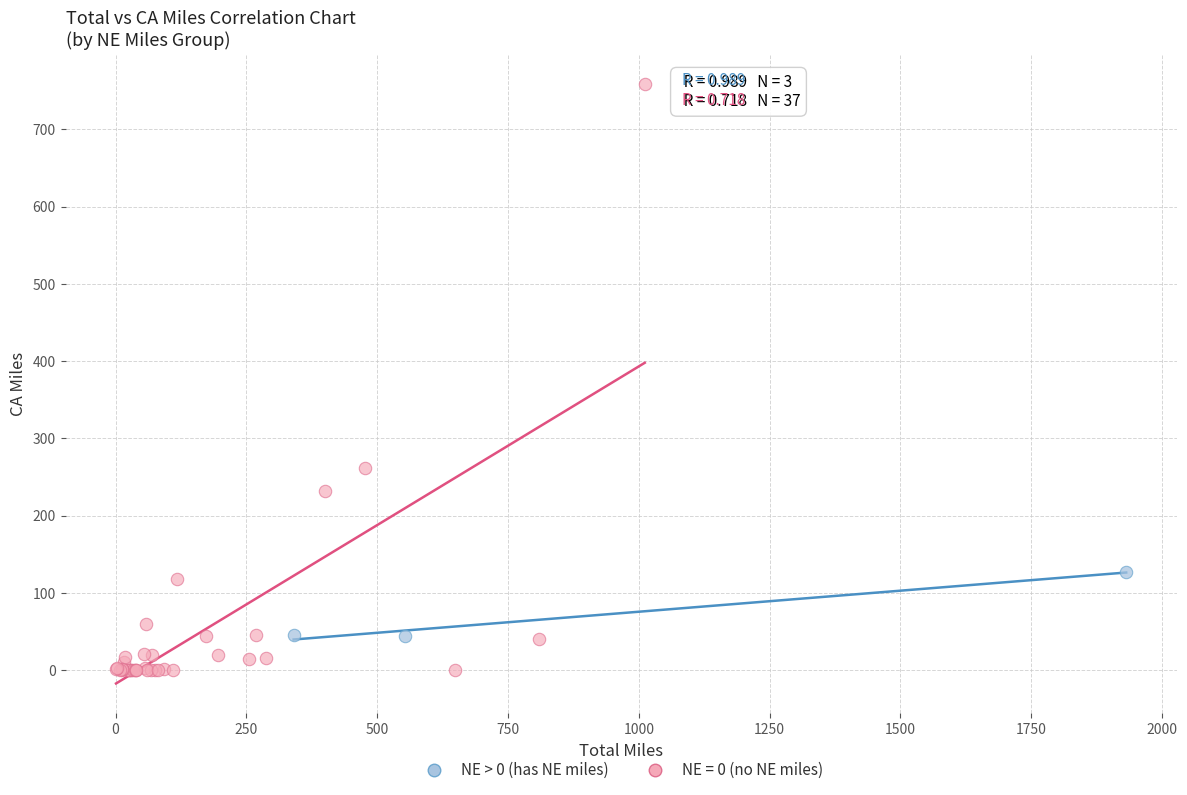

Which series reaches the minimum Y coordinate?

NE = 0 (no NE miles)